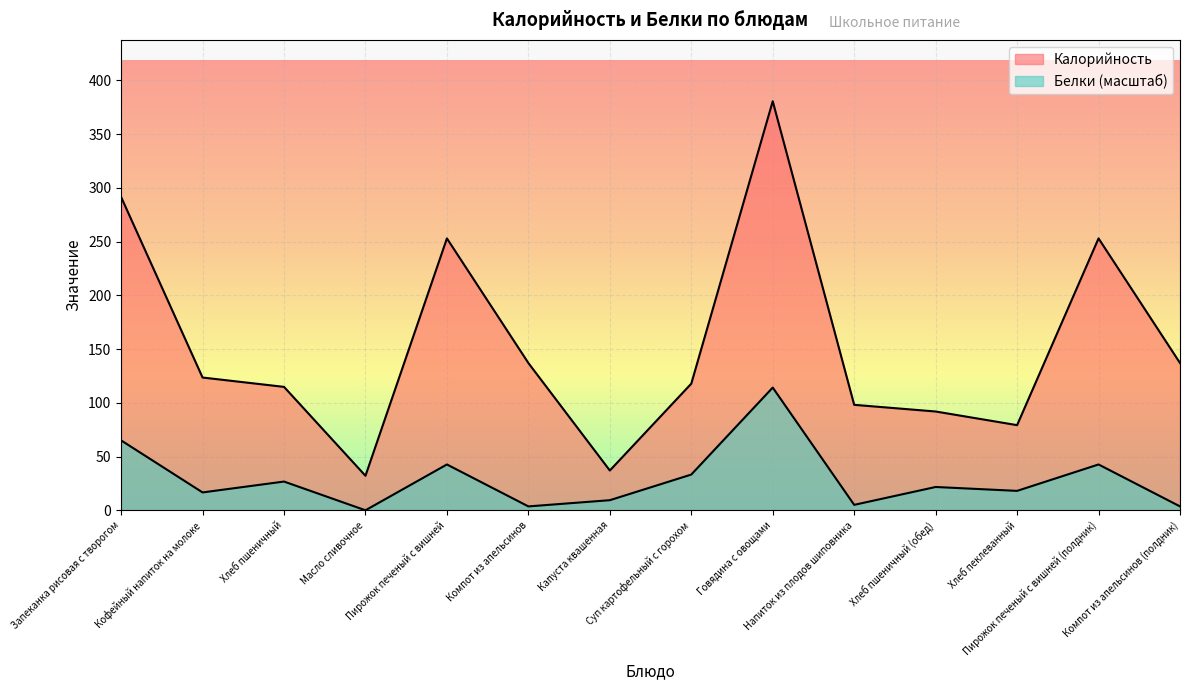

What is the difference between the maximum and second lowest values in the Белки series?

110.5